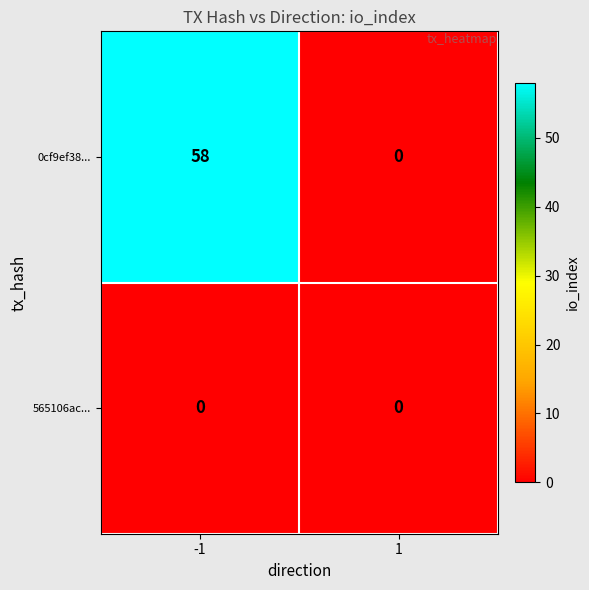

True or false: 0cf9ef38... has a value of 21 at 1.

False